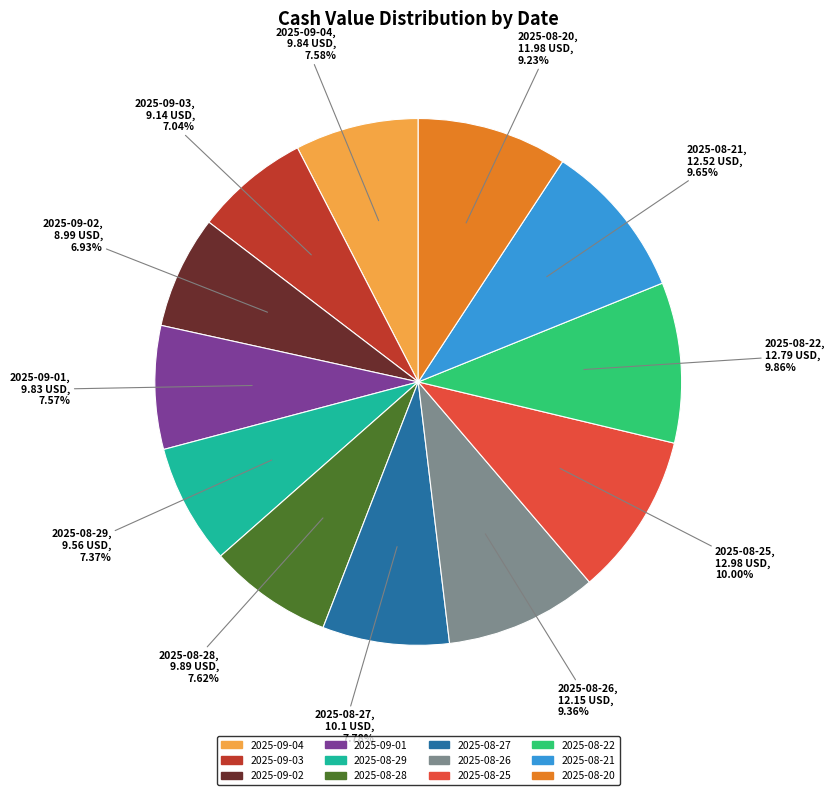

True or false: 2025-08-28 accounts for 1% of the total.

False